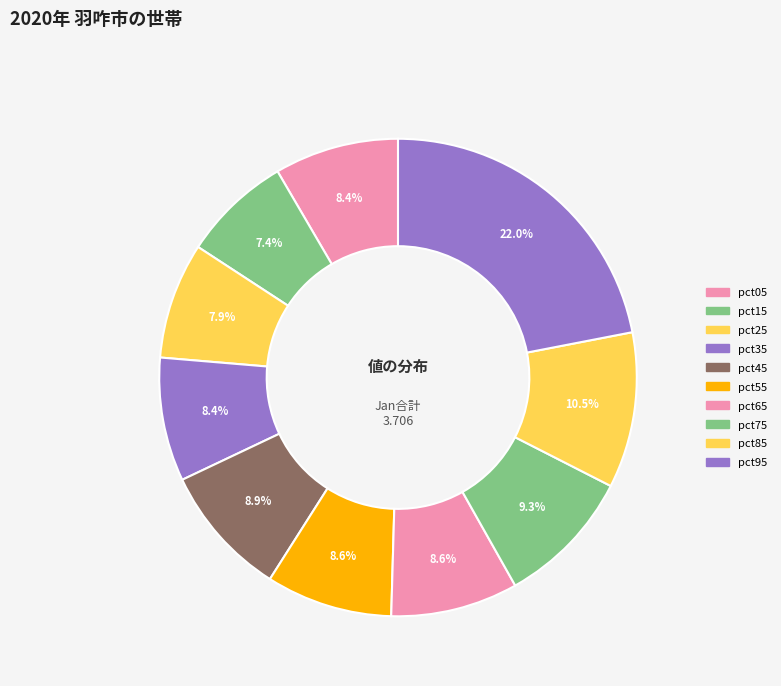

Which slice is the largest?

pct95